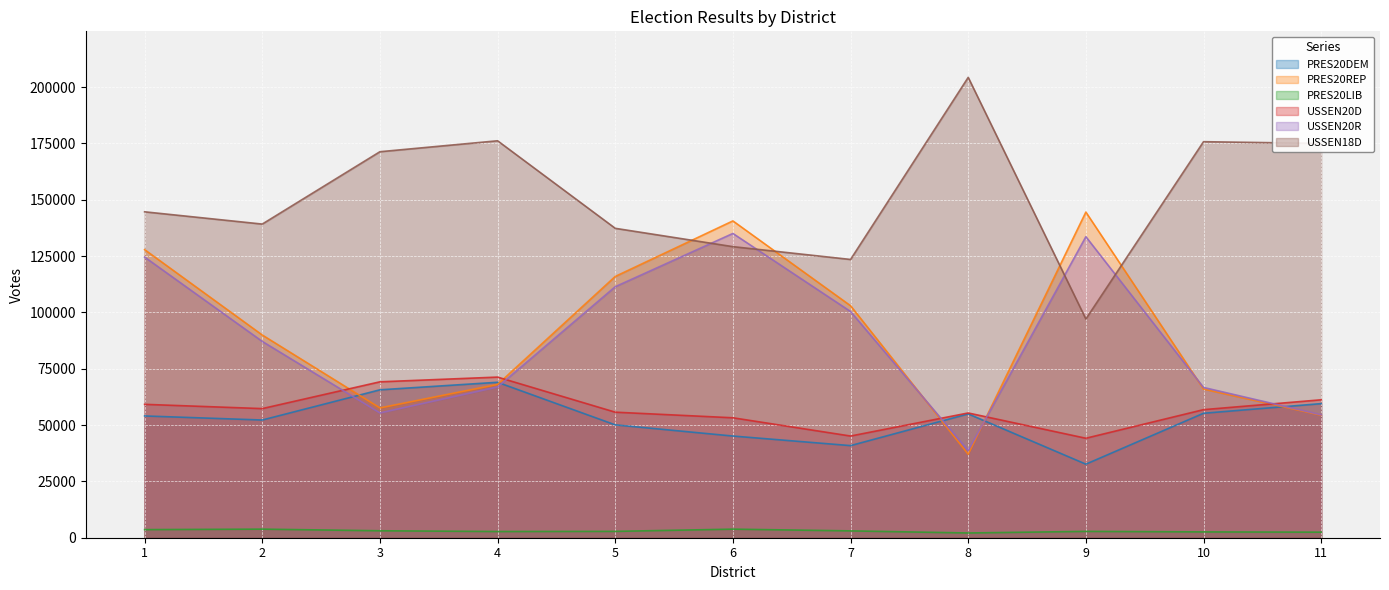

Rank the series at 11 from highest to lowest value.

USSEN18D, USSEN20D, PRES20DEM, USSEN20R, PRES20REP, PRES20LIB